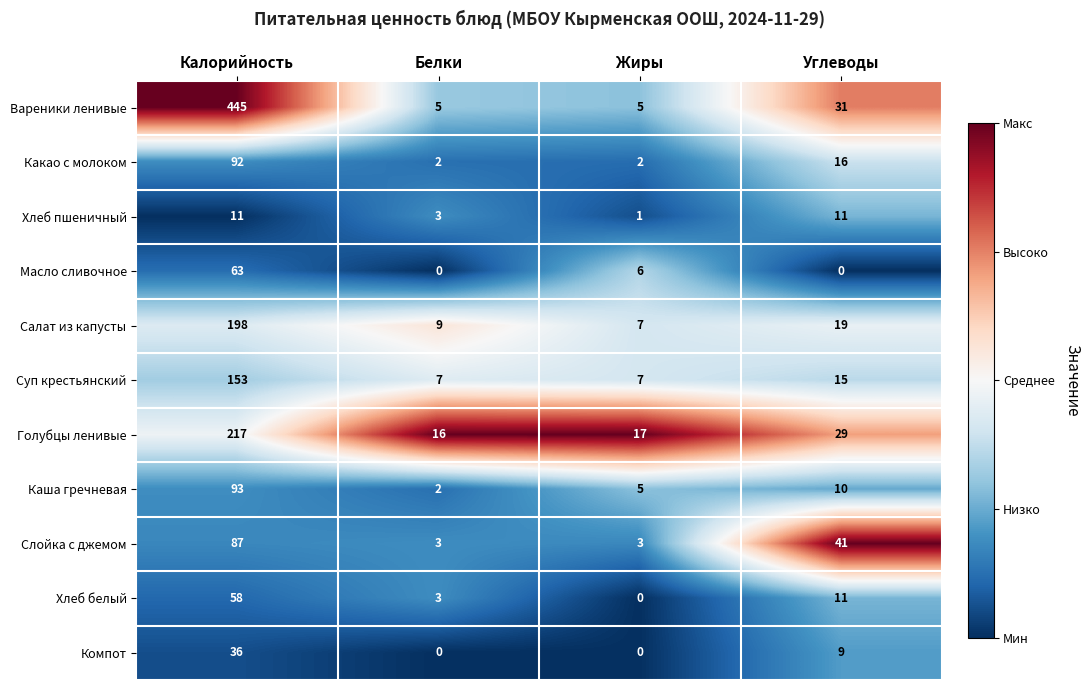

Which series has the largest total across all categories?

Вареники ленивые